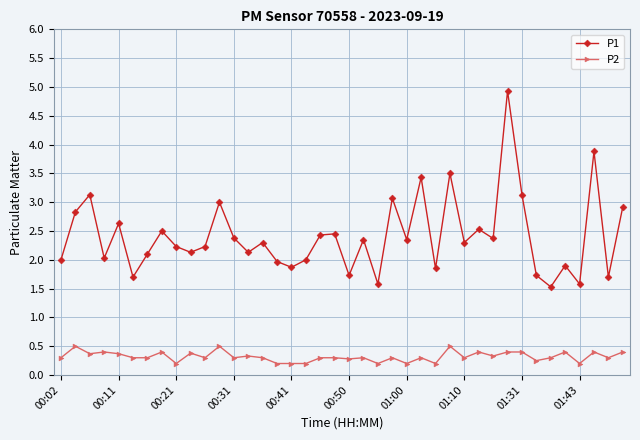

Which series has the largest total across all categories?

P1